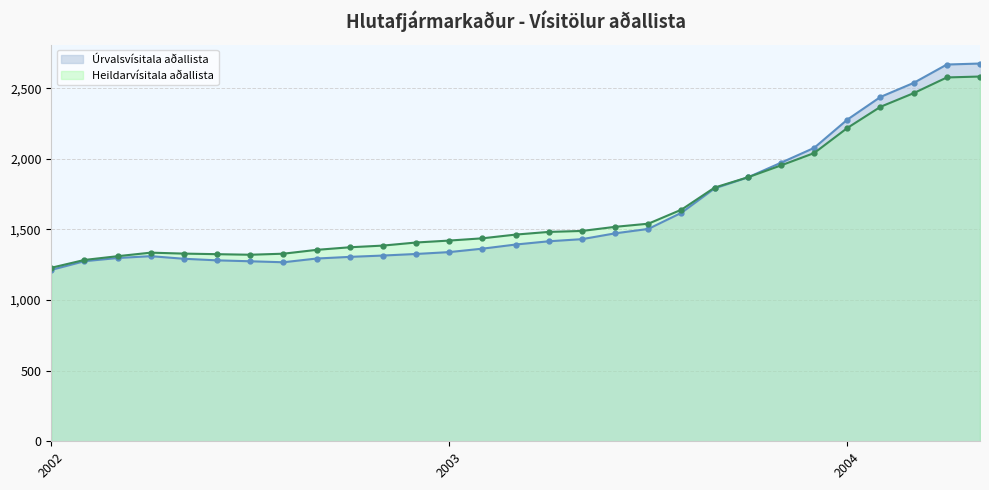

At which label does Heildarvísitala aðallista first exceed 1463?

2003-03